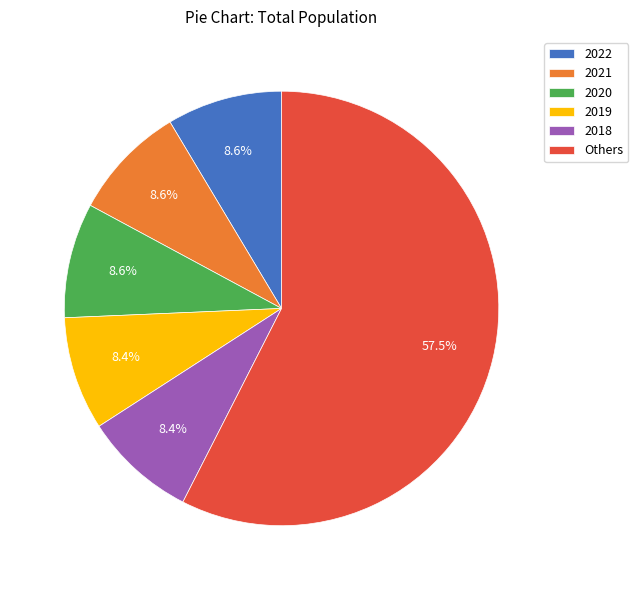

Does any single category account for the majority?

Yes